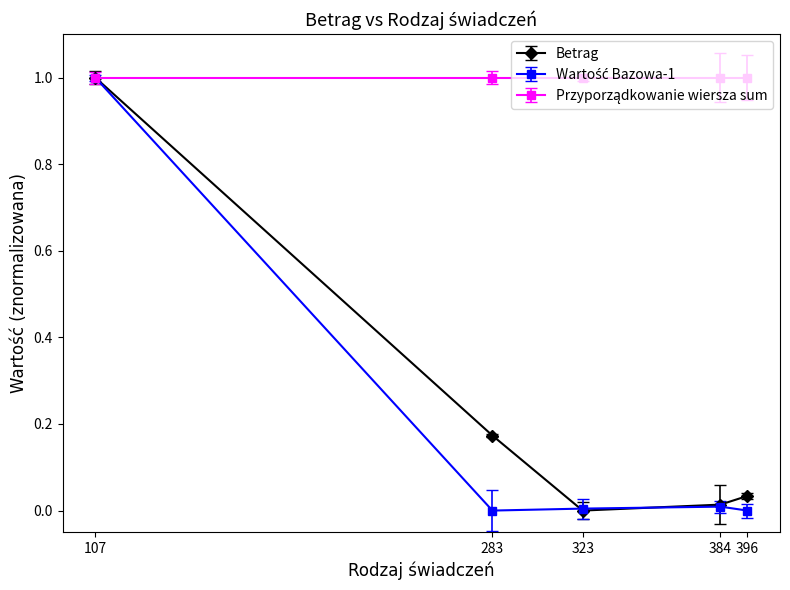

What is the total value across all series at 107?

3.0